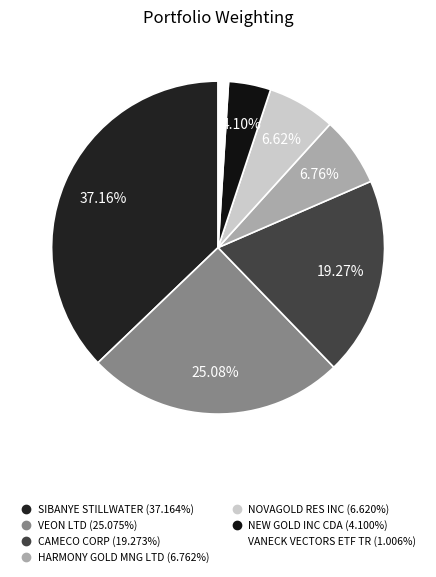

Which has a higher value, CAMECO CORP or NEW GOLD INC CDA?

CAMECO CORP